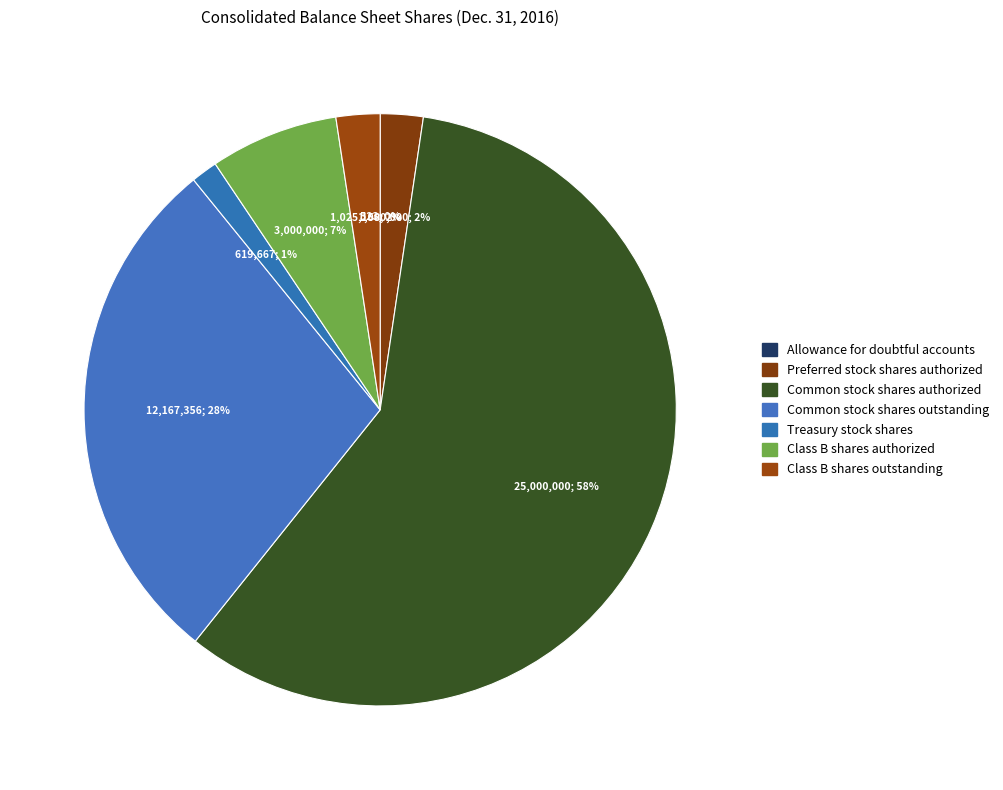

The Common stock shares outstanding slice represents 38% of the pie. True or false?

False